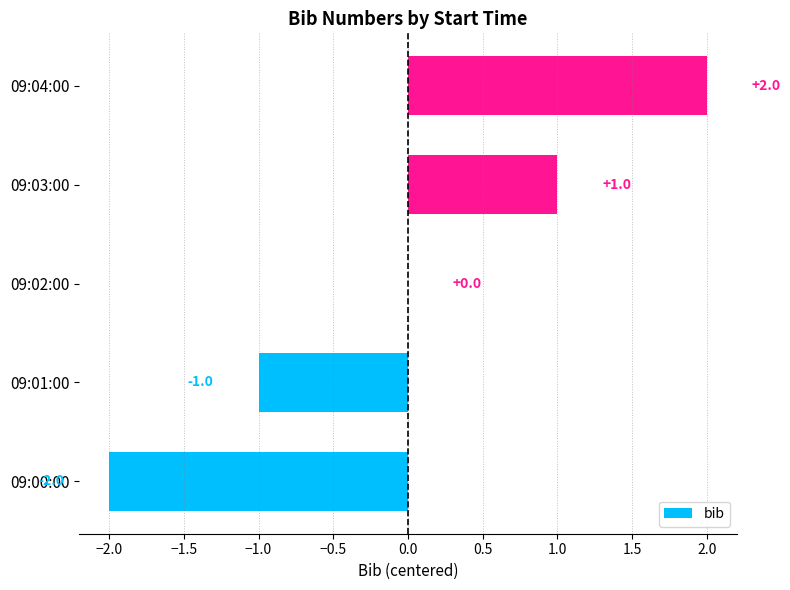

Is it true that the value at 09:03:00 is 2?

False